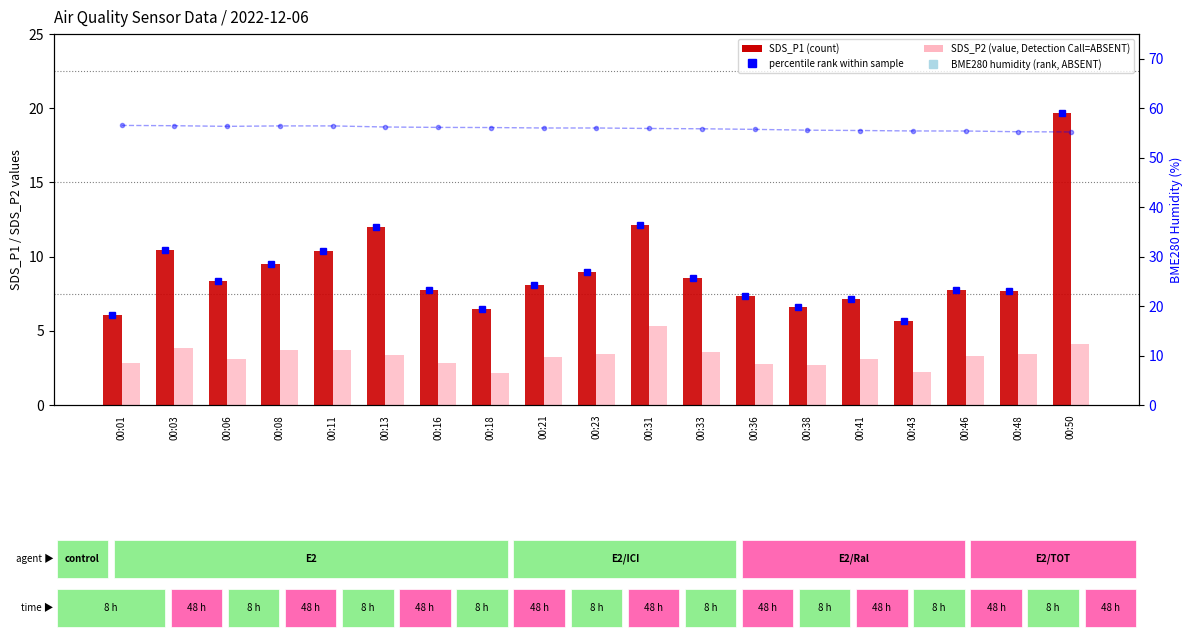

Between 00:36 and 00:46, which series saw the biggest shift?

SDS_P2 (value, Detection Call=ABSENT)